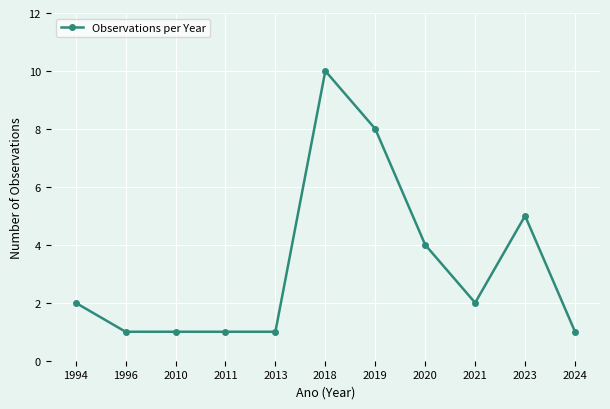

What is the sum of all values?

36